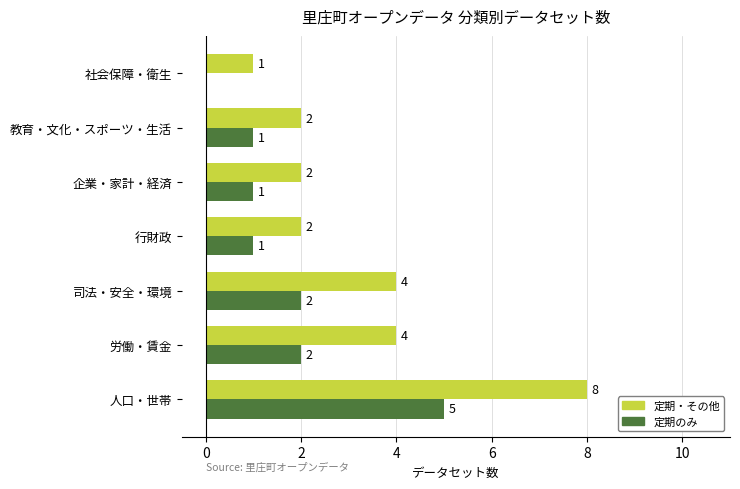

At which category is the sum across all series the highest?

人口・世帯